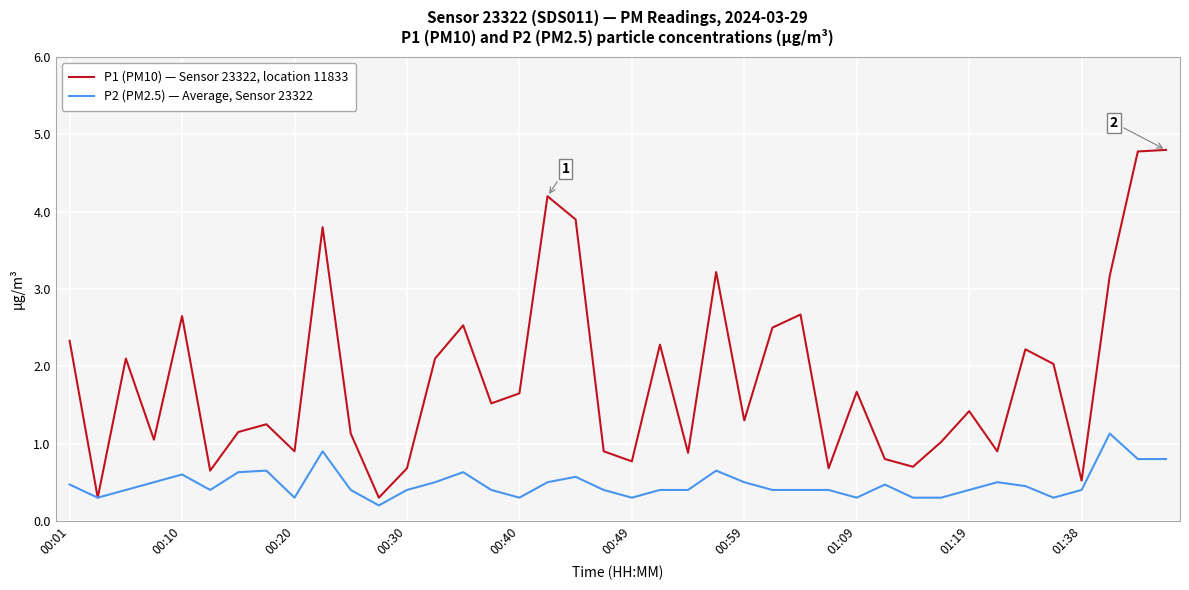

Which series has the widest spread of values?

P1 (PM10) — Sensor 23322, location 11833